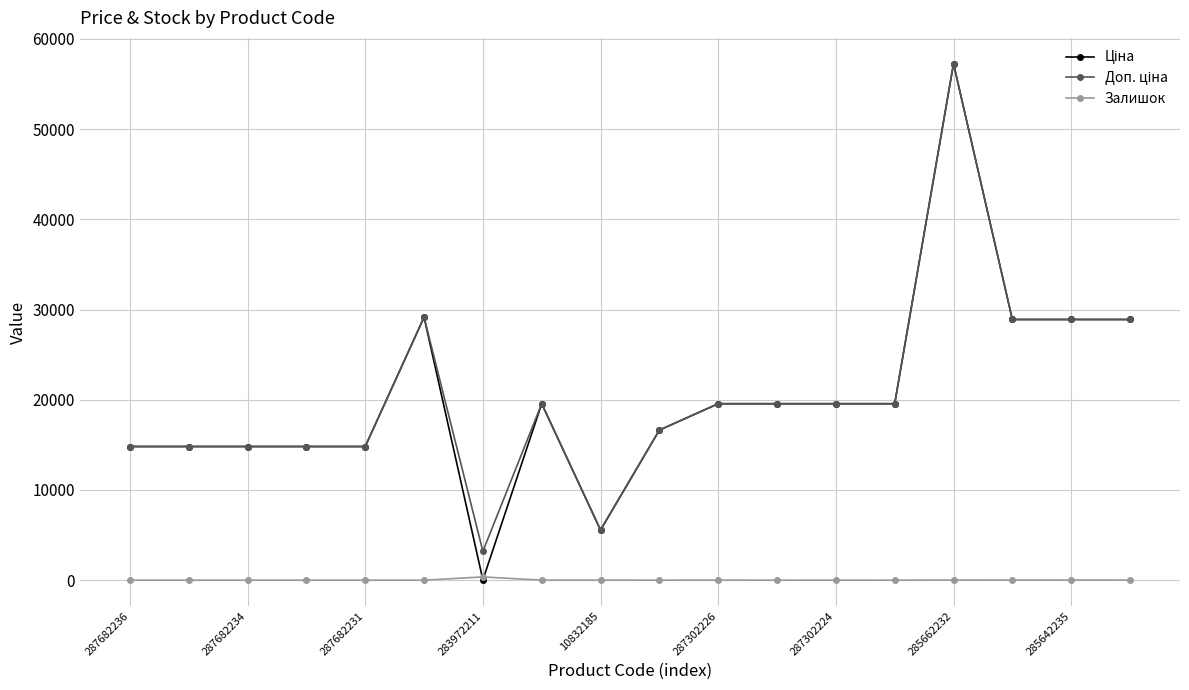

At how many categories does at least one series exceed 1871?

18